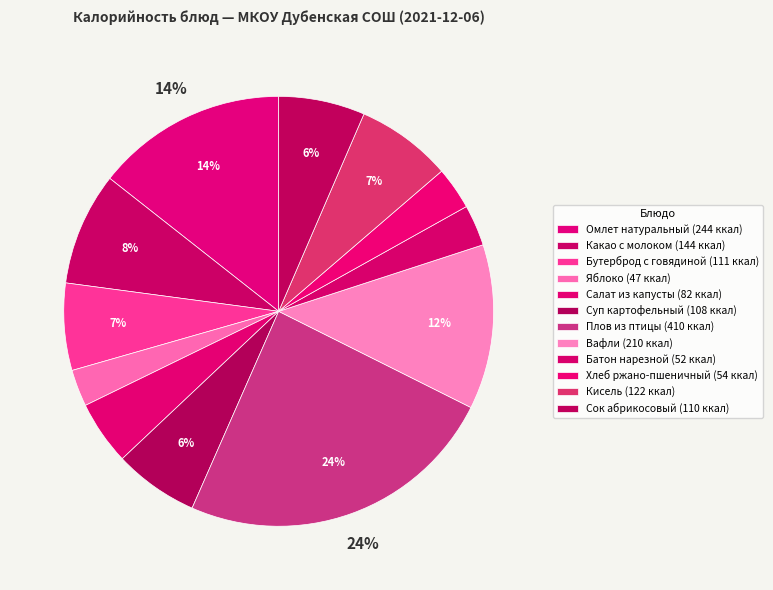

Count the number of slices in the pie.

12